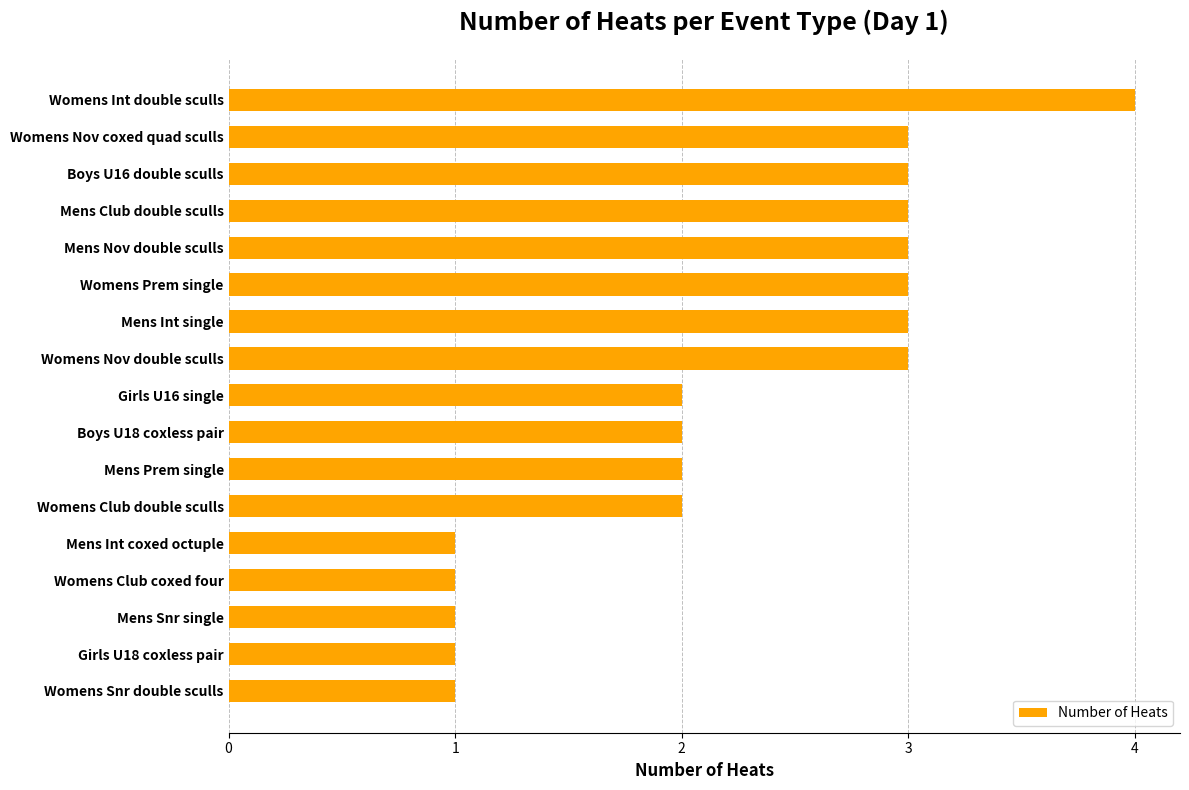

Count the number of categories in the chart.

17